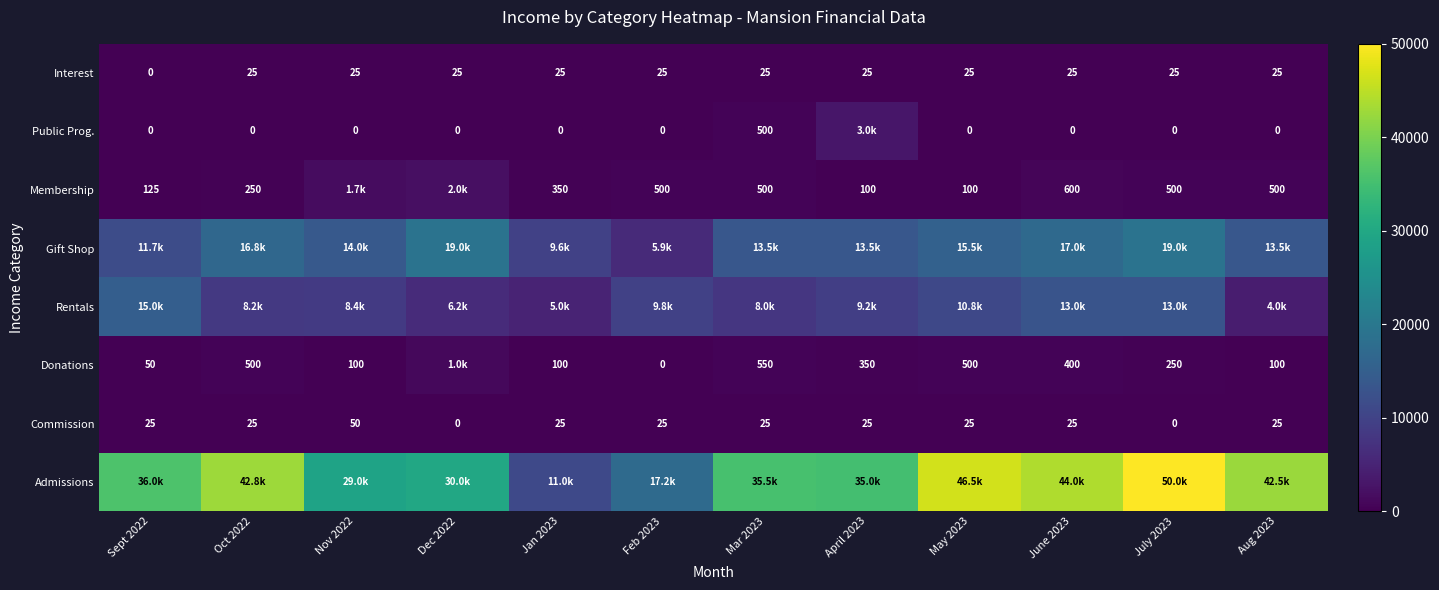

Which has a higher value, Dec 2022 or April 2023?

April 2023